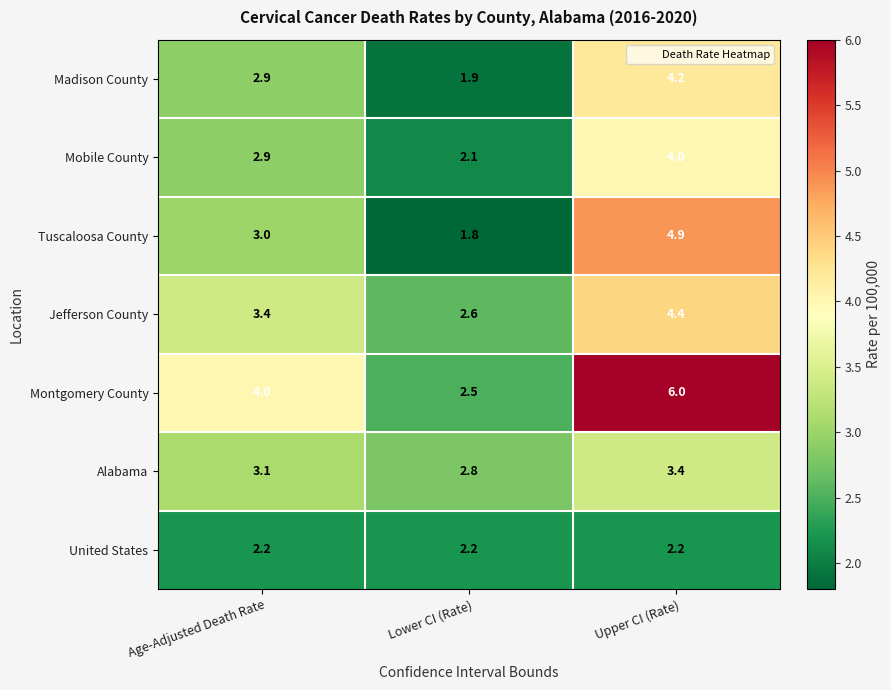

Reading left to right, extract all data points from this chart.

Madison County: Age-Adjusted Death Rate=2.9	Lower CI (Rate)=1.9	Upper CI (Rate)=4.2
Mobile County: Age-Adjusted Death Rate=2.9	Lower CI (Rate)=2.1	Upper CI (Rate)=4.0
Tuscaloosa County: Age-Adjusted Death Rate=3.0	Lower CI (Rate)=1.8	Upper CI (Rate)=4.9
Jefferson County: Age-Adjusted Death Rate=3.4	Lower CI (Rate)=2.6	Upper CI (Rate)=4.4
Montgomery County: Age-Adjusted Death Rate=4.0	Lower CI (Rate)=2.5	Upper CI (Rate)=6.0
Alabama: Age-Adjusted Death Rate=3.1	Lower CI (Rate)=2.8	Upper CI (Rate)=3.4
United States: Age-Adjusted Death Rate=2.2	Lower CI (Rate)=2.2	Upper CI (Rate)=2.2